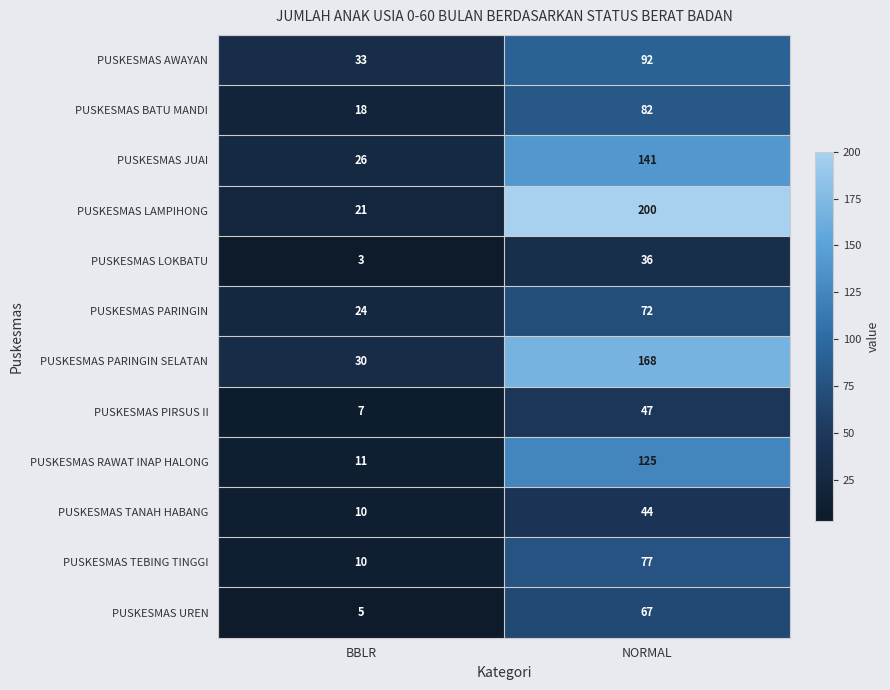

Where is PUSKESMAS TEBING TINGGI nearest to the value 43?

BBLR